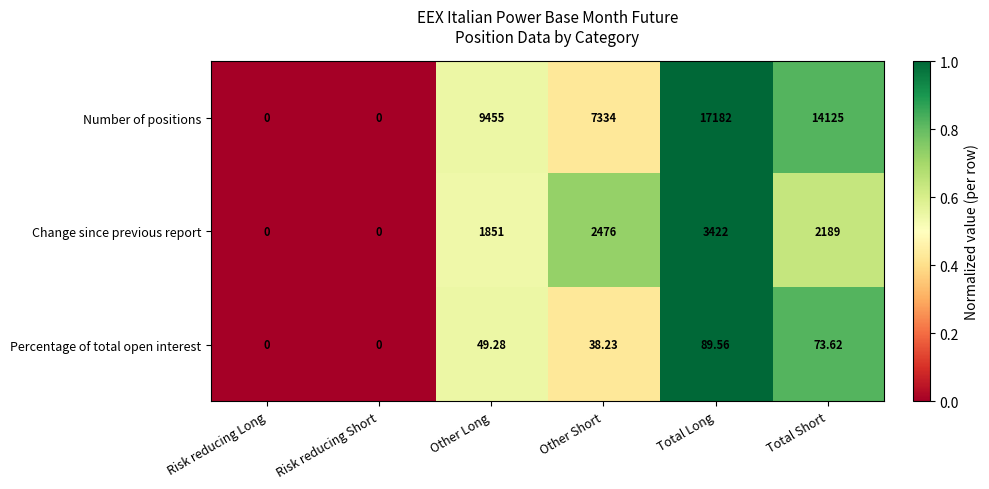

What is the maximum value shown in the chart?

17182.0